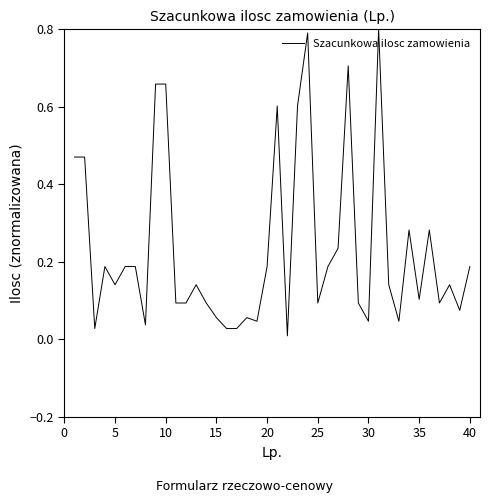

How many lines are shown in the chart?

1